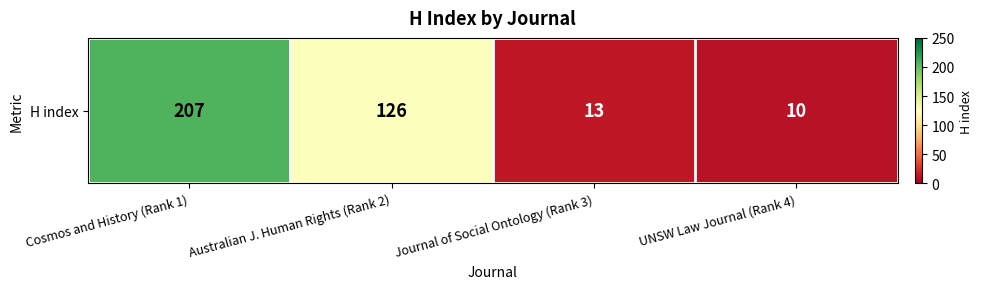

How many values exceed 126?

1